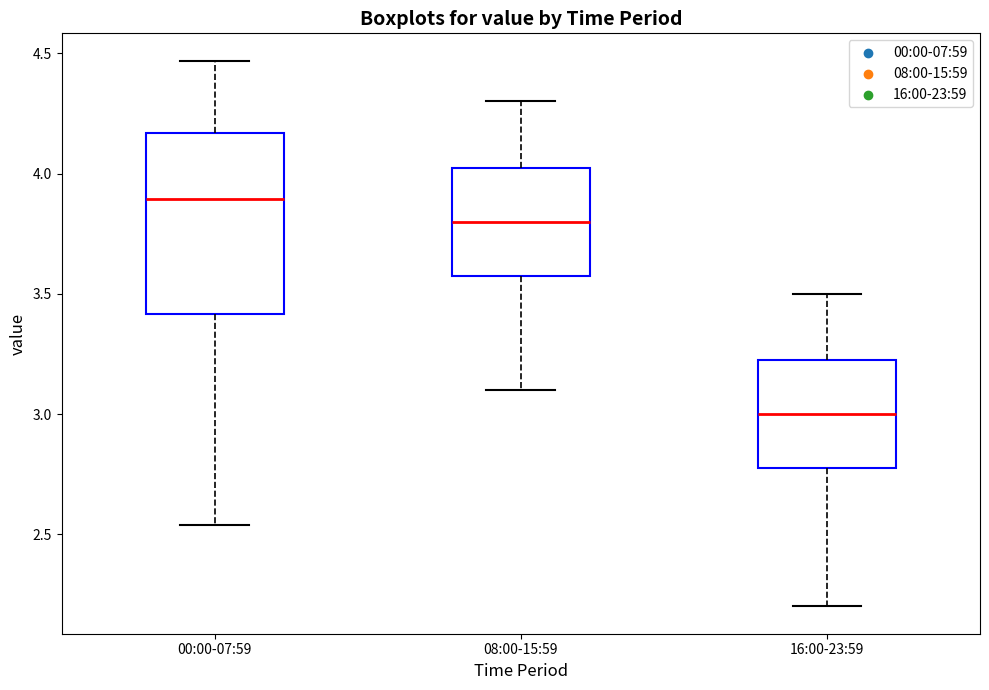

Which box has the highest median line?

00:00-07:59